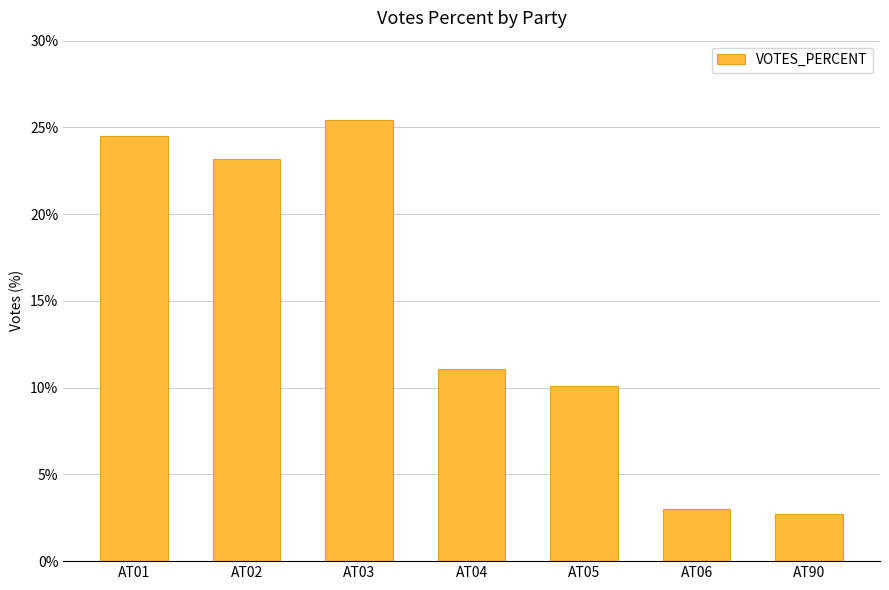

The value at AT06 is 2.0. True or false?

False